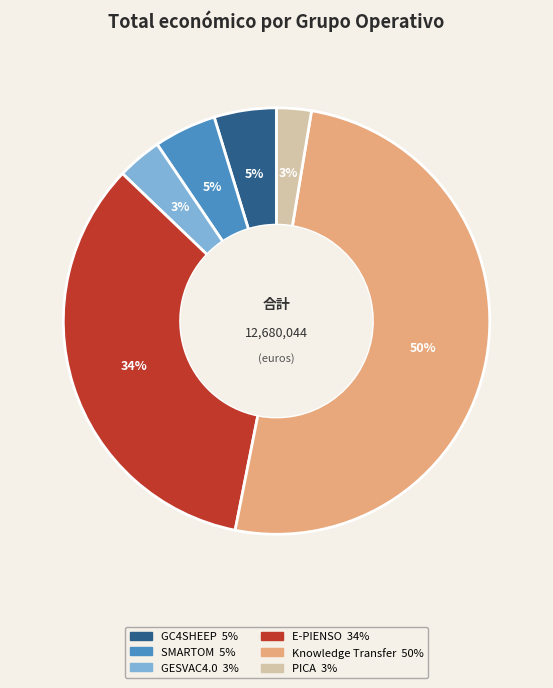

Which category has the biggest portion of the pie?

Knowledge Transfer